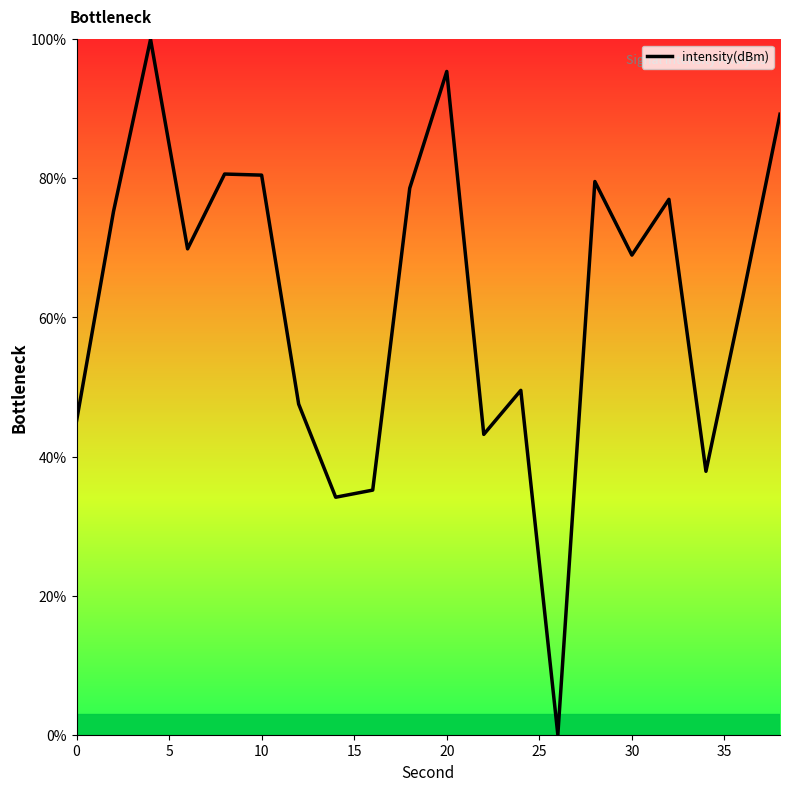

What is the greatest value displayed?

100.0